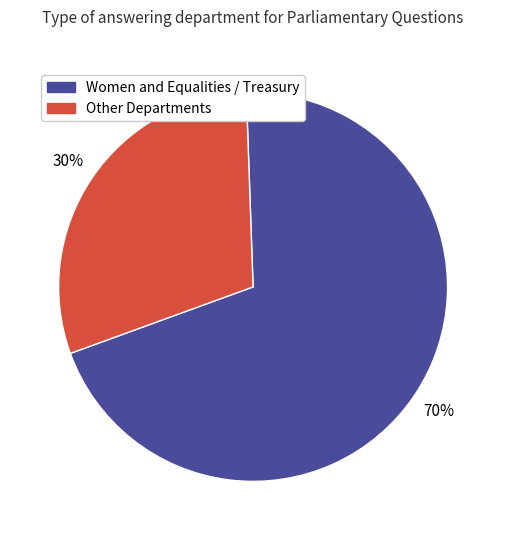

Does any single category account for the majority?

Yes